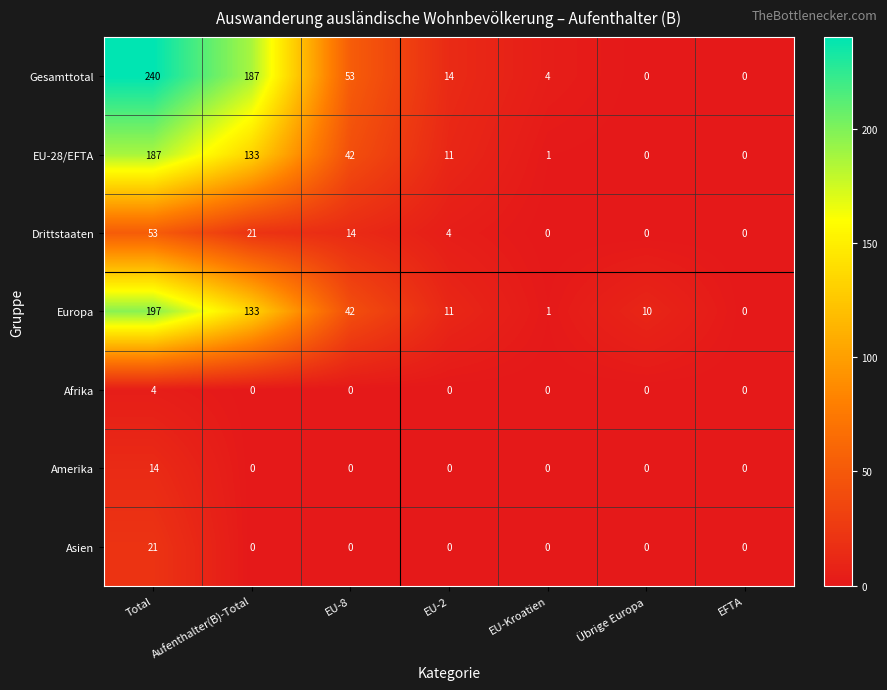

The value of Gesamttotal at EFTA is 0. True or false?

True